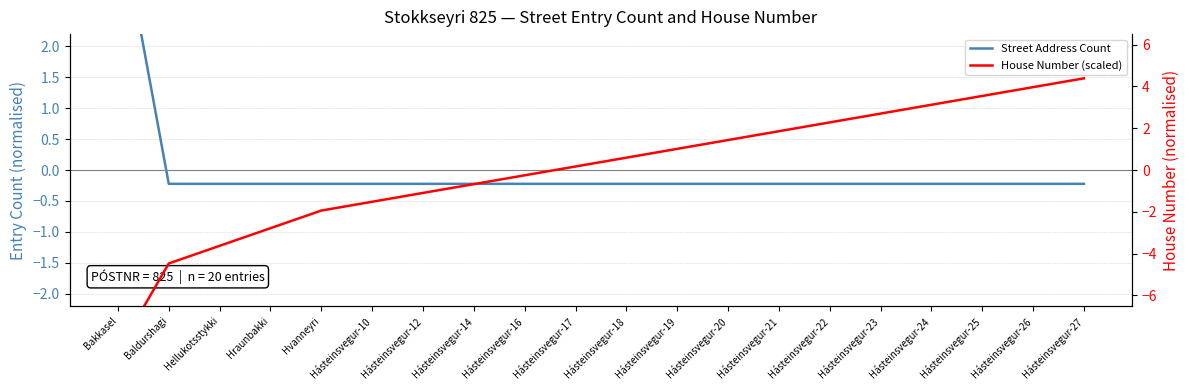

Which series has the largest total across all categories?

Street Address Count